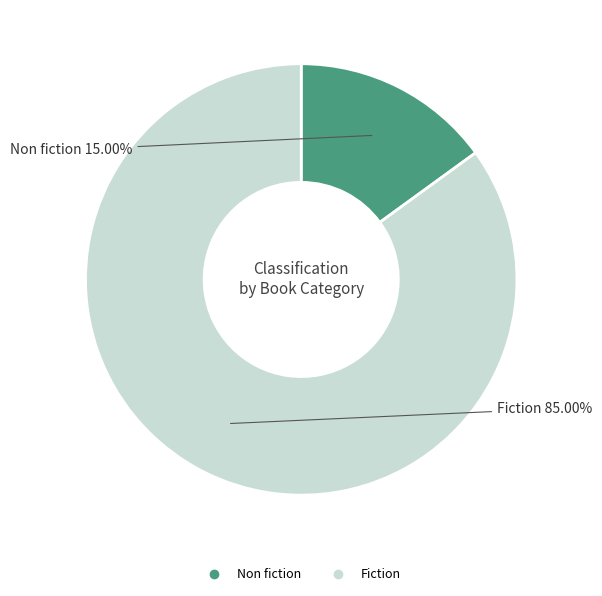

What is the ratio of the value at Non fiction to the value at Fiction?

0.2